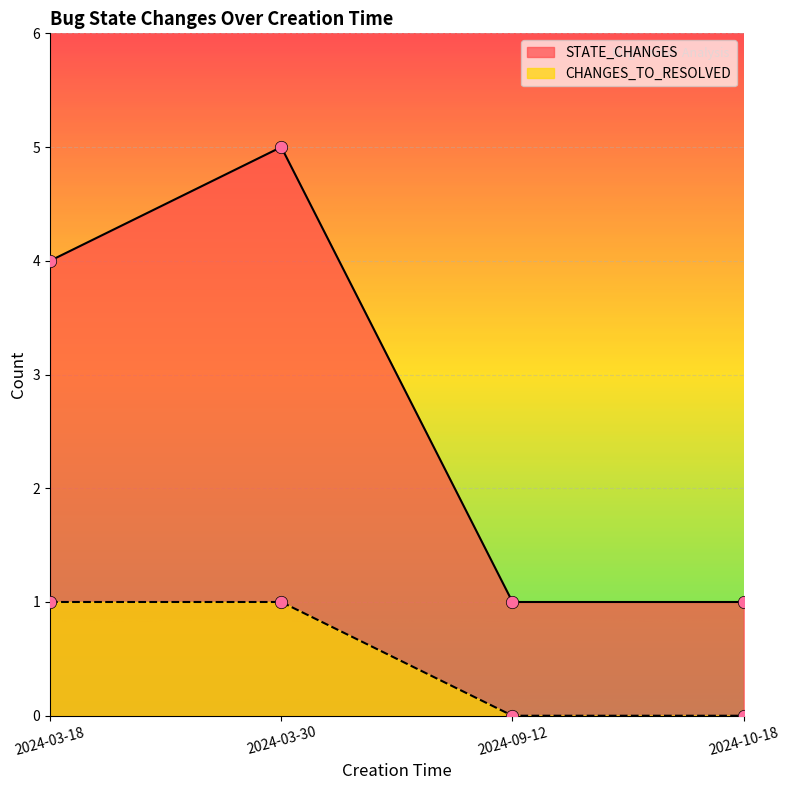

Which series has the largest total across all categories?

STATE_CHANGES